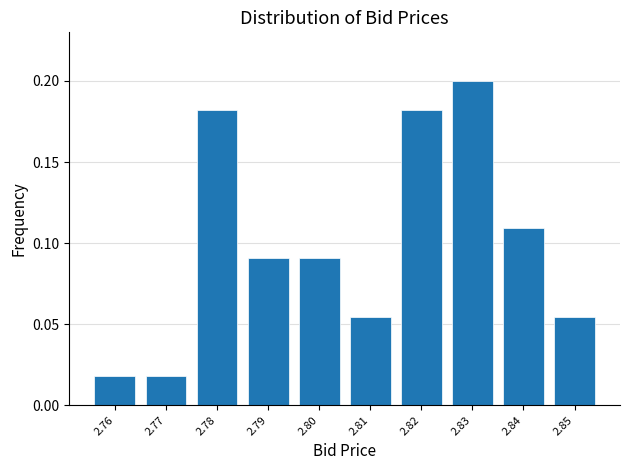

What is the sum of the values at 2.82 and 2.83?

0.4